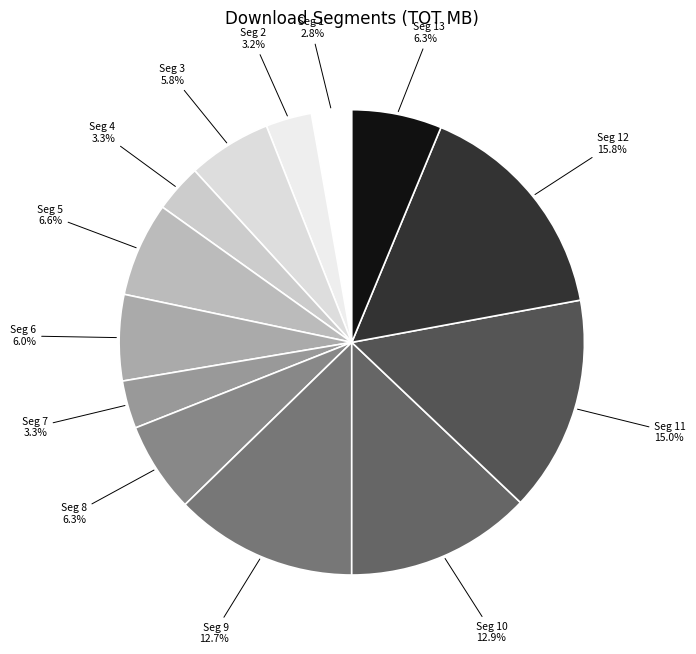

How many segments does this pie chart have?

13